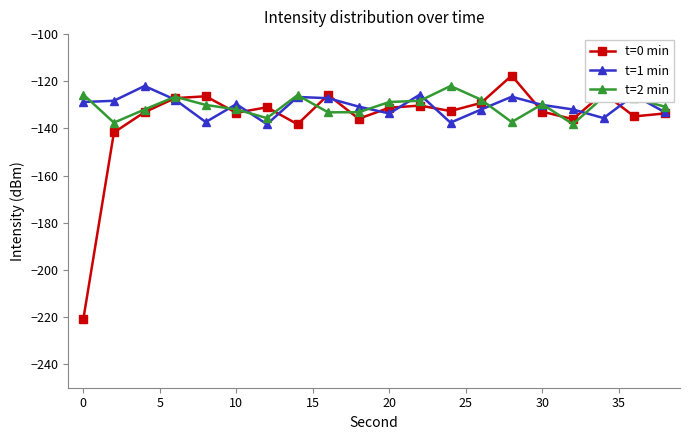

Does the chart have visible grid lines?

No